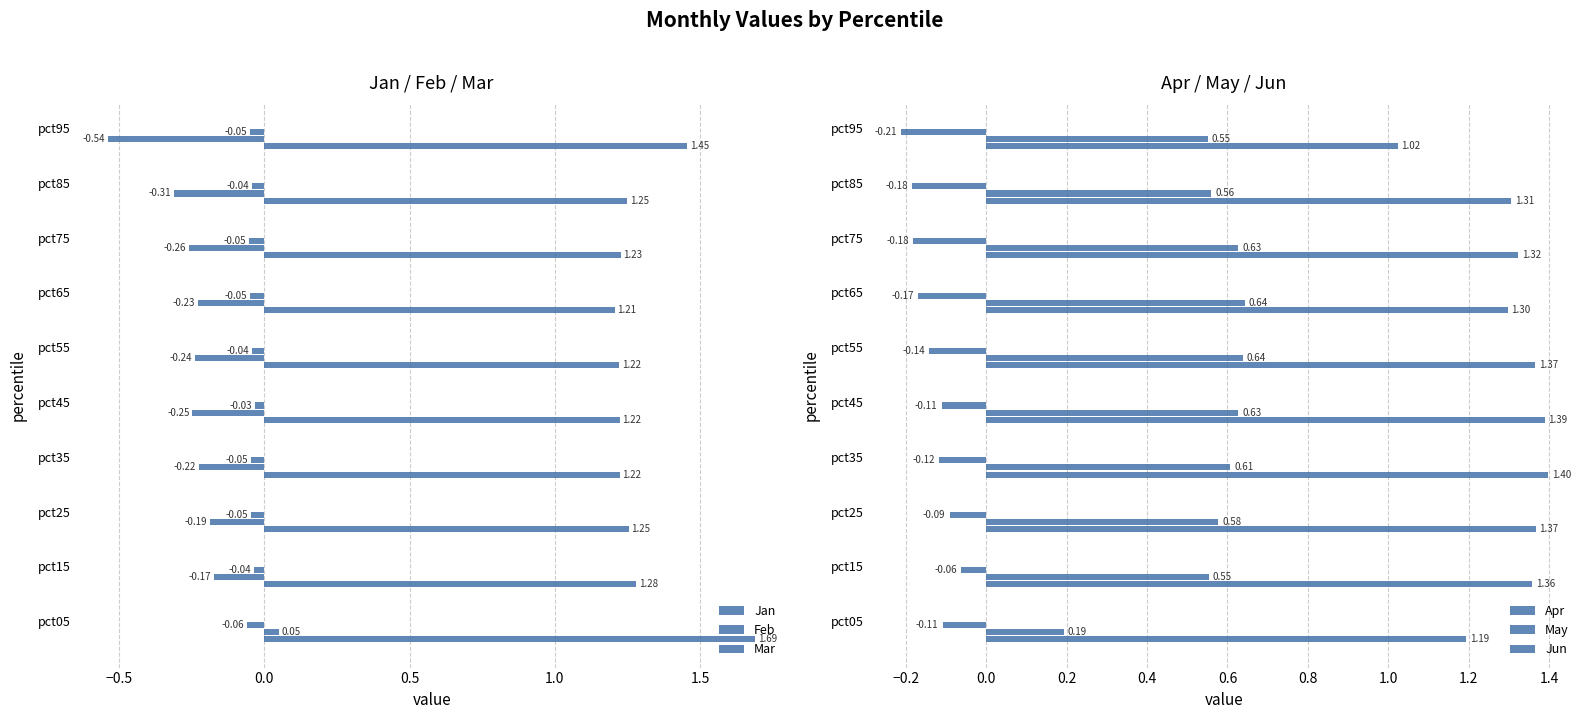

Which series has the largest total across all categories?

Jan